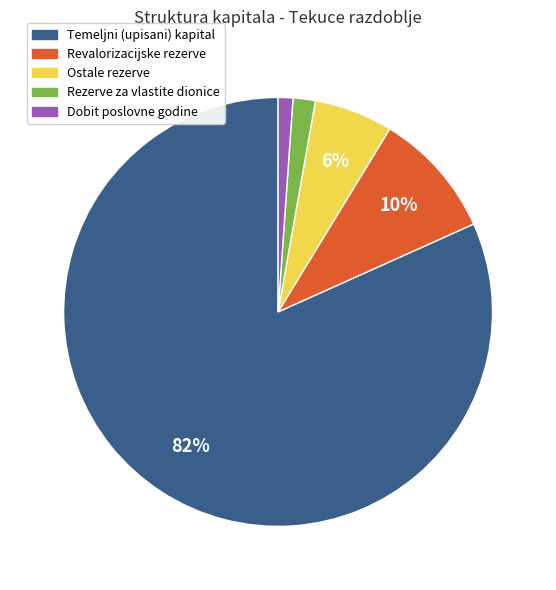

Is the sum of Ostale rezerve and Revalorizacijske rezerve greater than half?

No